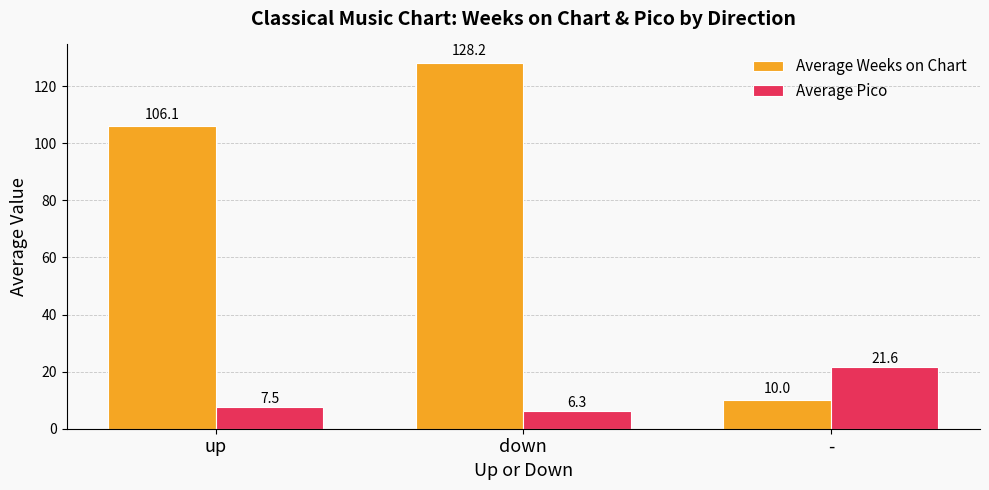

Reading right to left, extract all data points from this chart.

Average Weeks on Chart: -=10.0	down=128.2	up=106.1
Average Pico: -=21.6	down=6.3	up=7.5